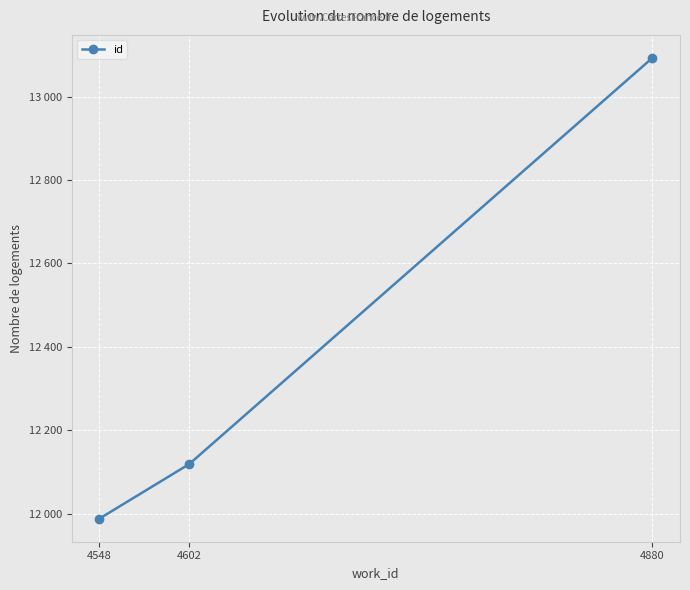

Does the chart have visible grid lines?

Yes